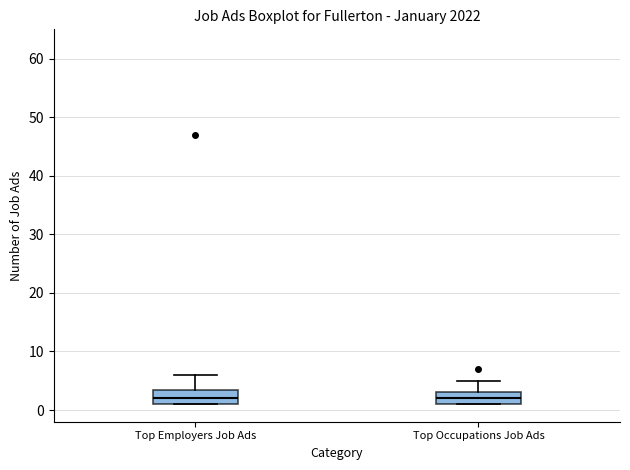

Where does the upper whisker of the box for Top Occupations Job Ads end on the y-axis? The values are not printed on the chart, so give them approximately, as read against the axis.

5